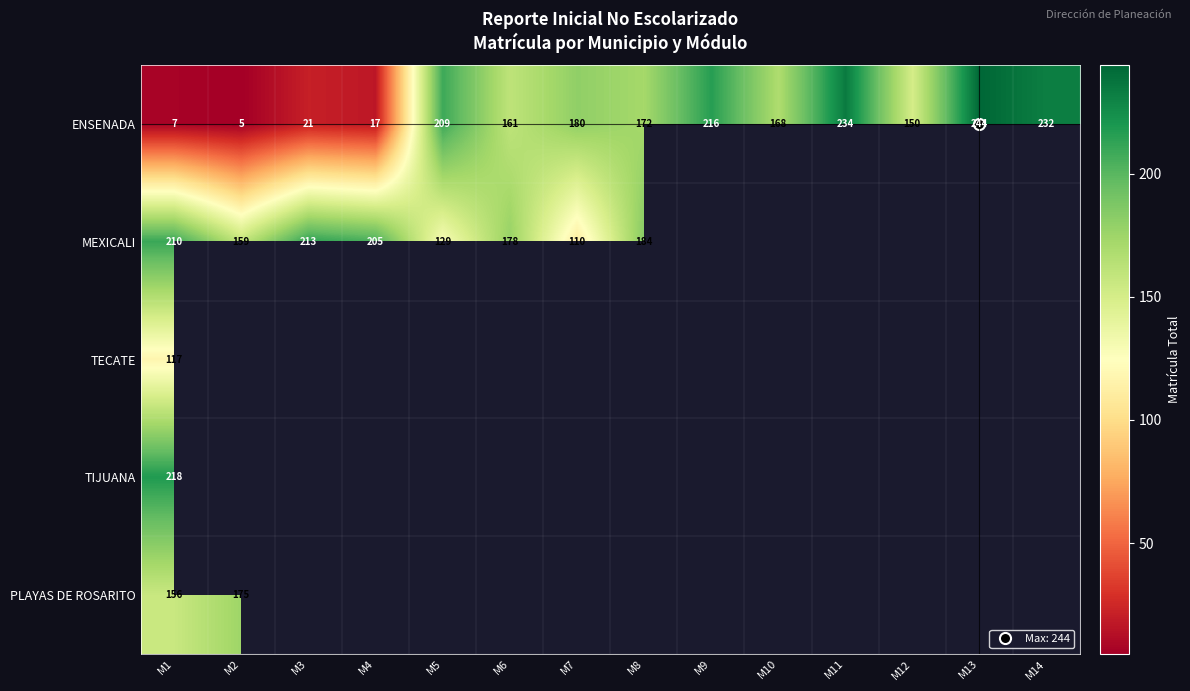

What is the difference between the maximum and minimum values in the MEXICALI series?

103.0